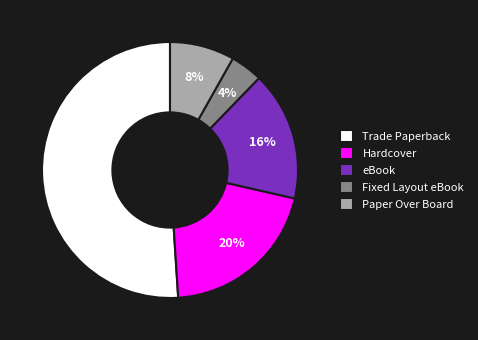

Is there any slice that represents more than half of the pie?

Yes